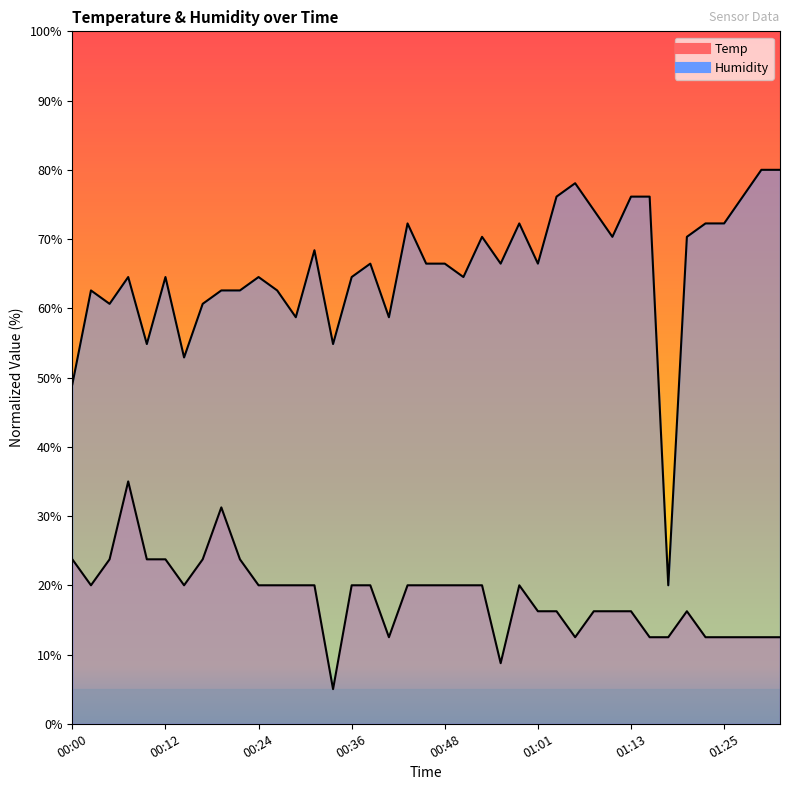

True or false: Humidity and Temp intersect in this chart.

False